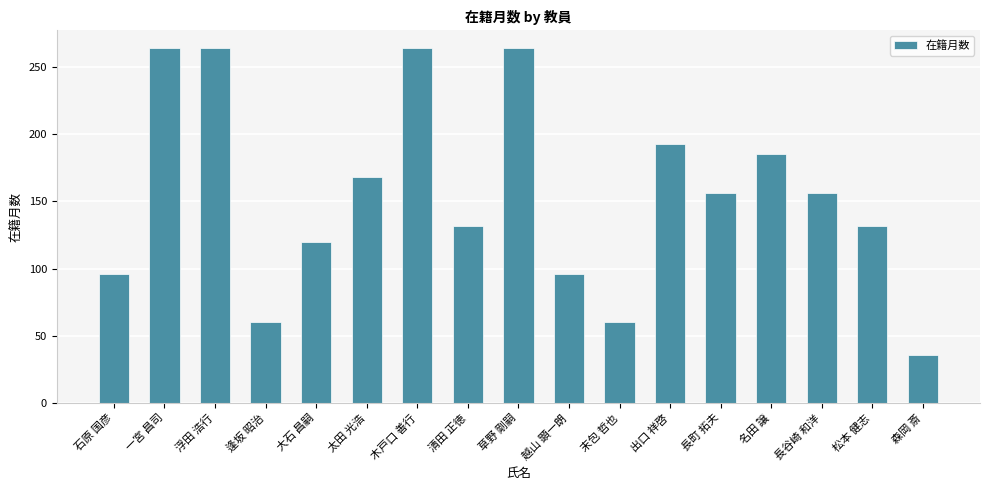

What is the sum of the values at 浮田 浩行 and 一宮 昌司?

528